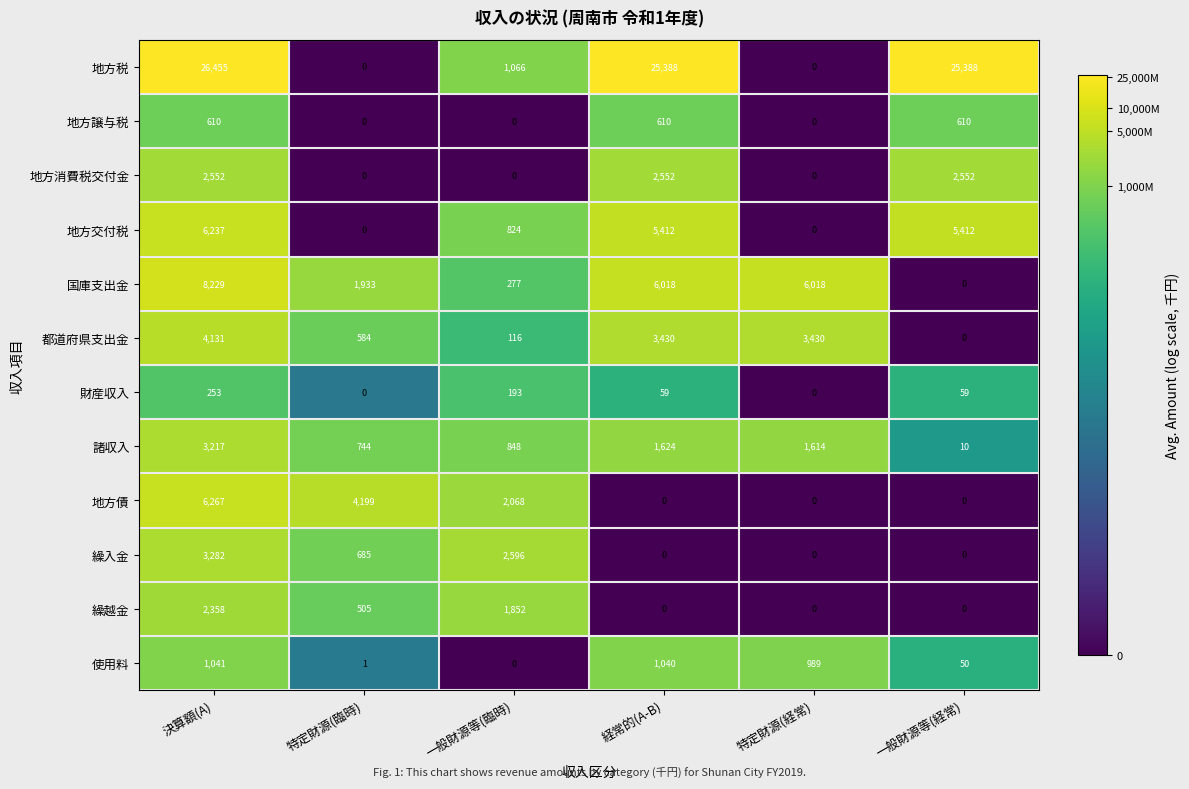

The 諸収入 series shows 1099 at 特定財源(臨時). True or false?

False